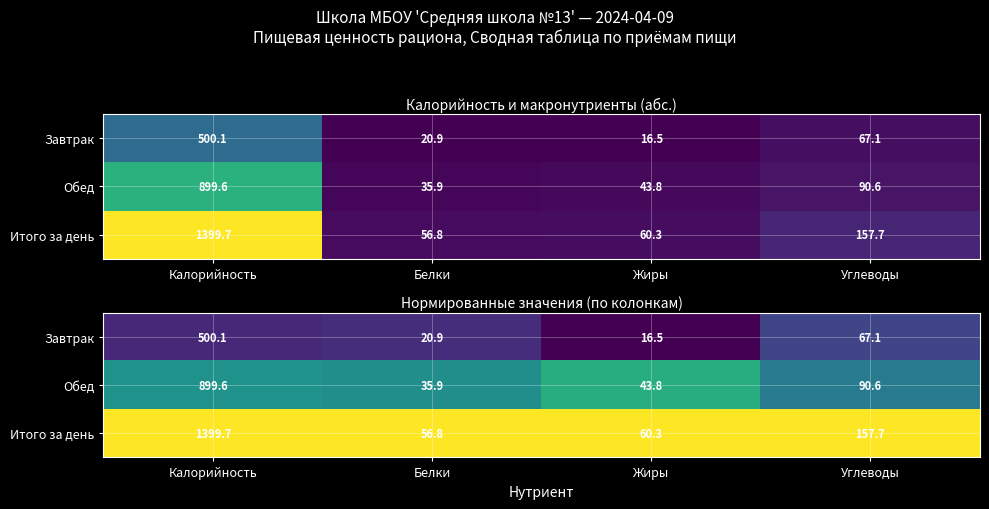

How many categories are shown in the chart?

4